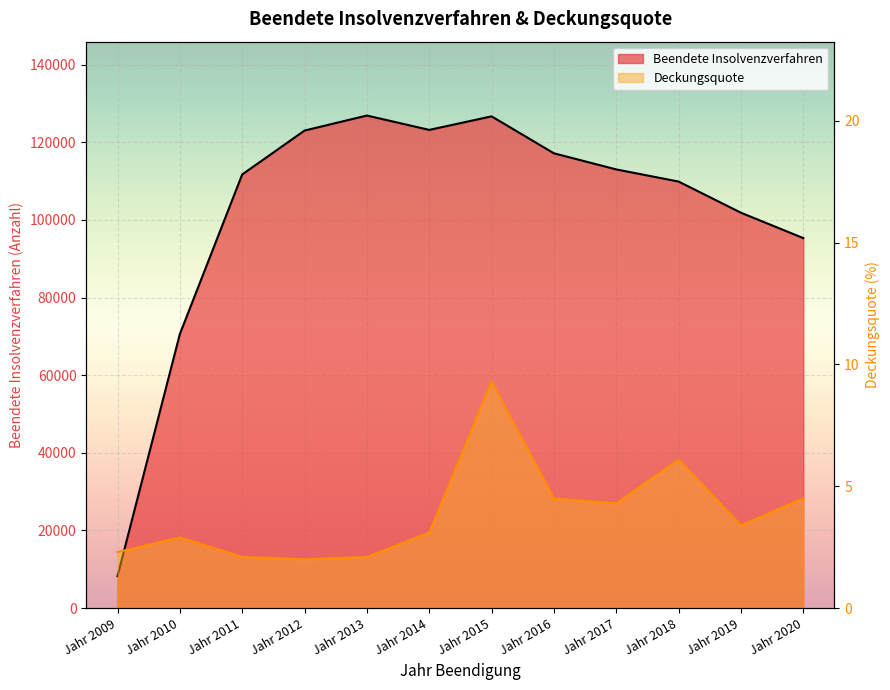

At how many categories does at least one series exceed 80318?

10